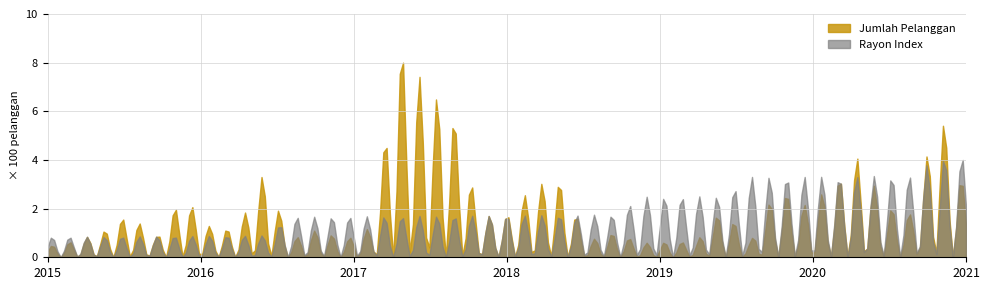

Rank the series by their maximum value, from highest to lowest.

Jumlah Pelanggan, Rayon Index